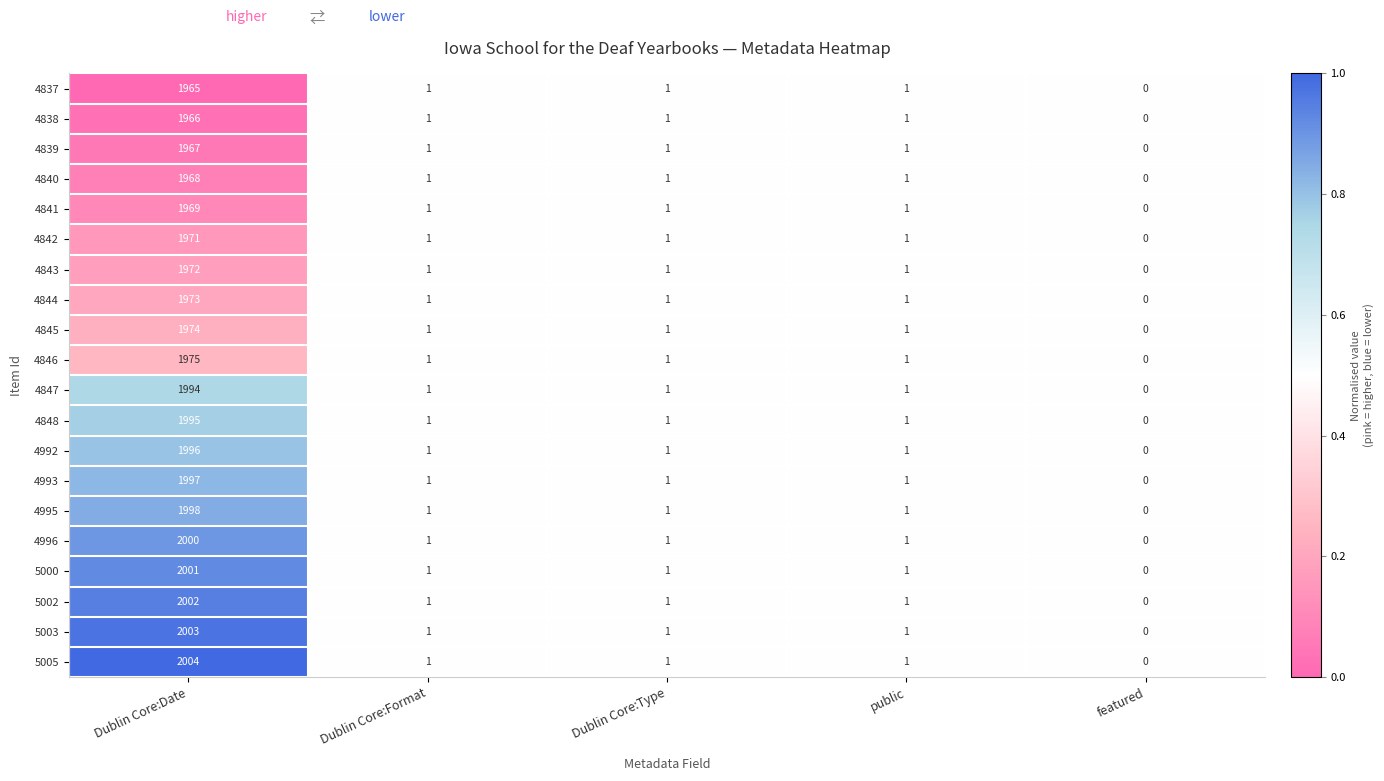

What is the difference between the maximum and minimum values in the 4996 series?

2000